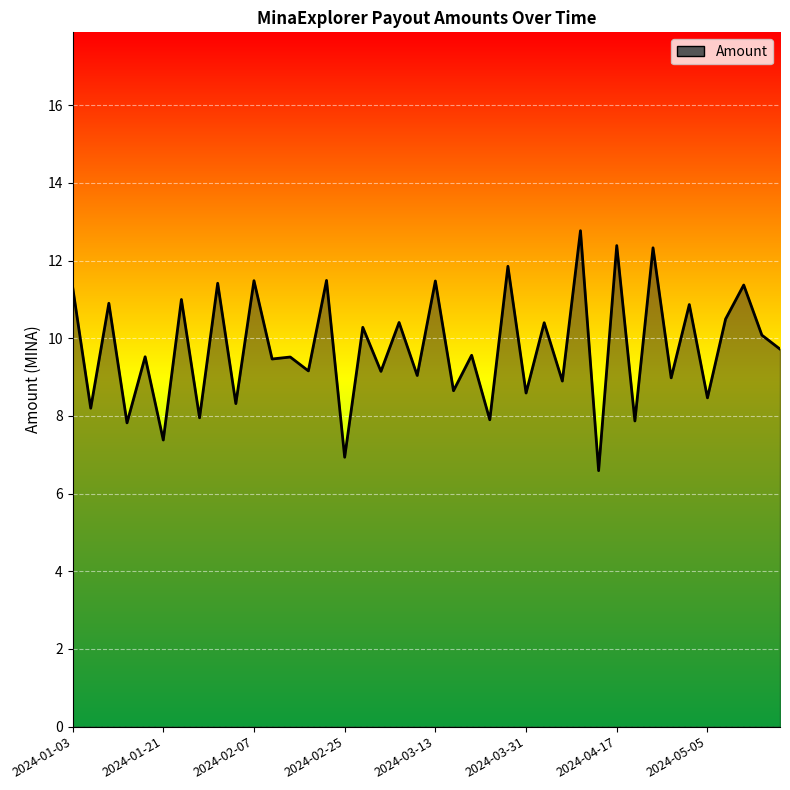

What is the greatest value displayed?

12.8